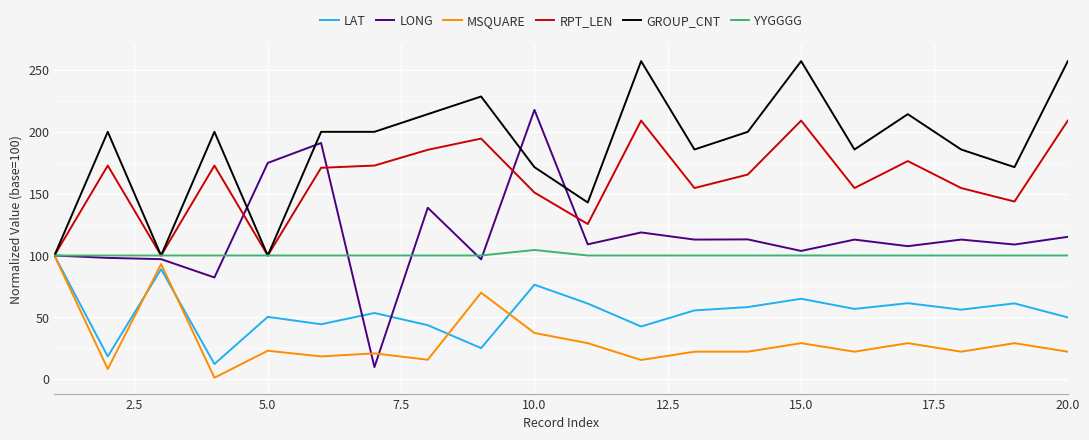

How many series are shown in this chart?

6